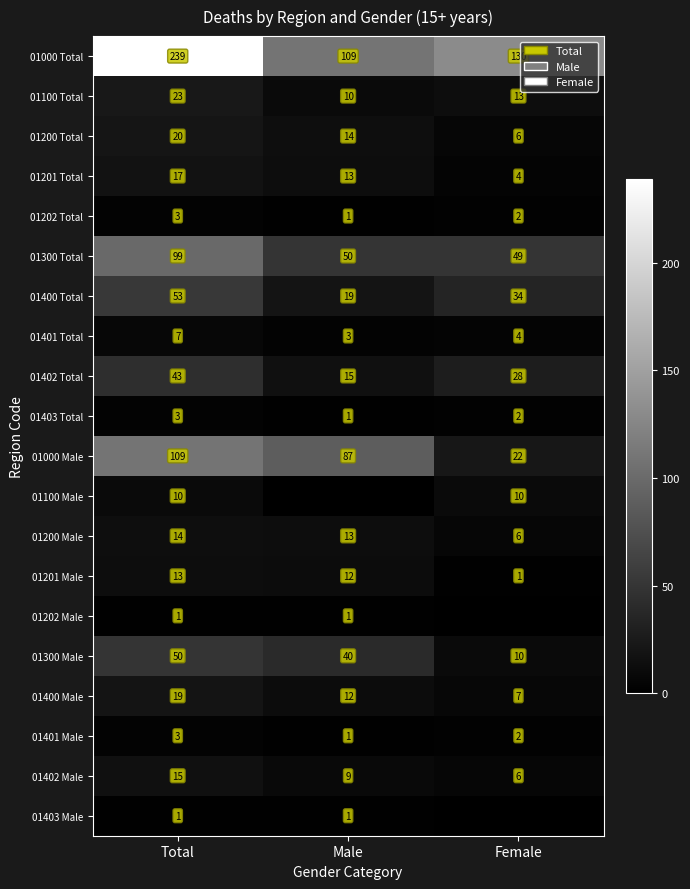

True or false: 01200 Male has a value of 8 at Total.

False